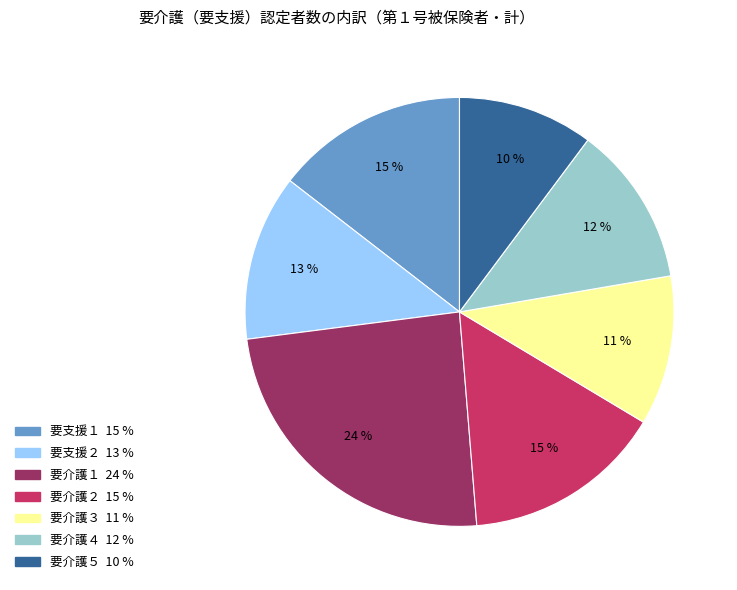

Is the sum of 要支援１ and 要介護１ greater than half?

No